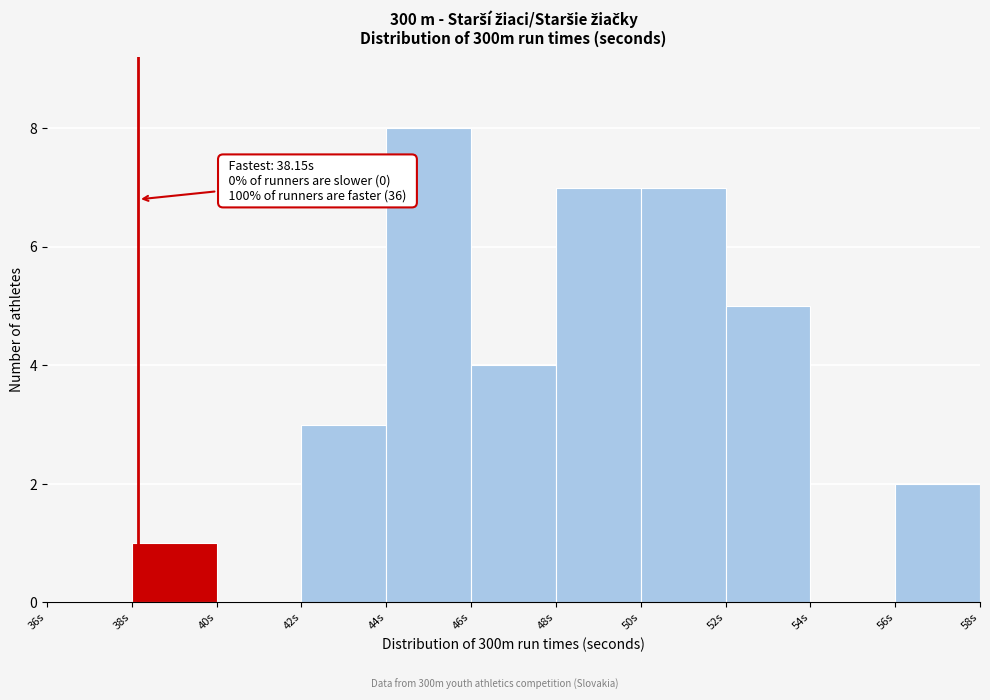

Which range on the x-axis has the tallest bar?

44 to 46